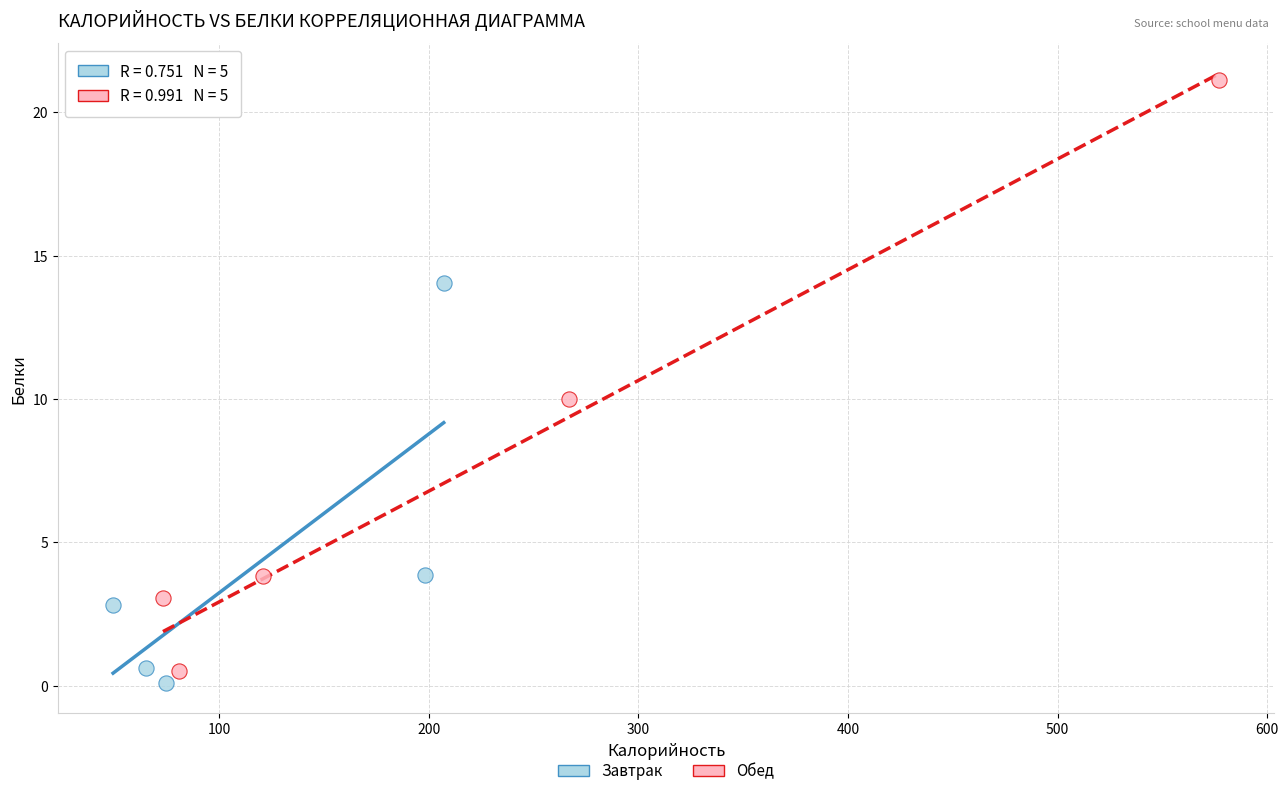

What are all the series names shown in the legend?

Завтрак, Обед